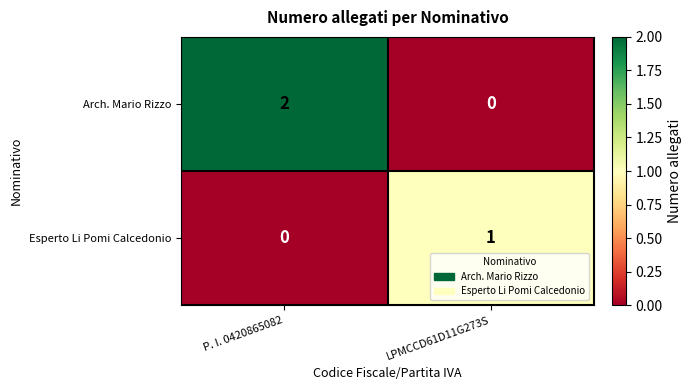

Reading left to right, extract all data points from this chart.

Arch. Mario Rizzo: 2	0
Esperto Li Pomi Calcedonio: 0	1